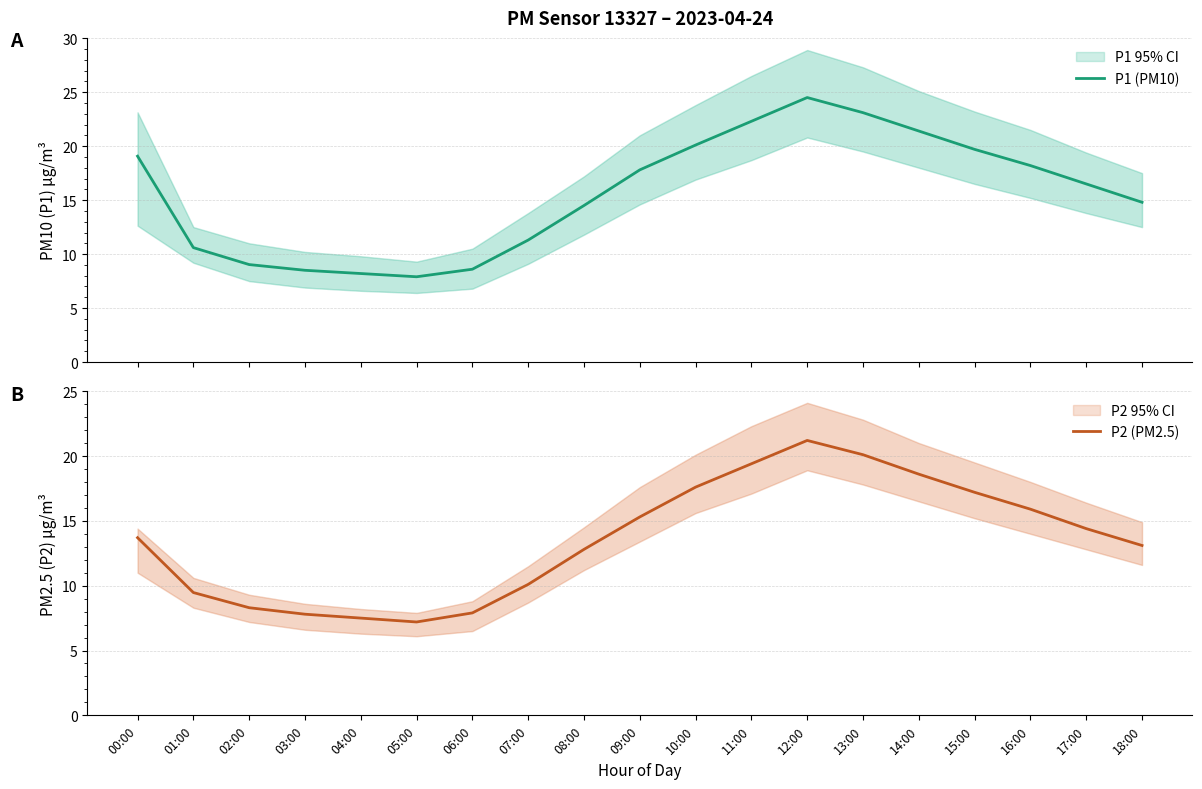

In P2 (PM2.5), how many points are lower than both neighbors (excluding endpoints)?

1